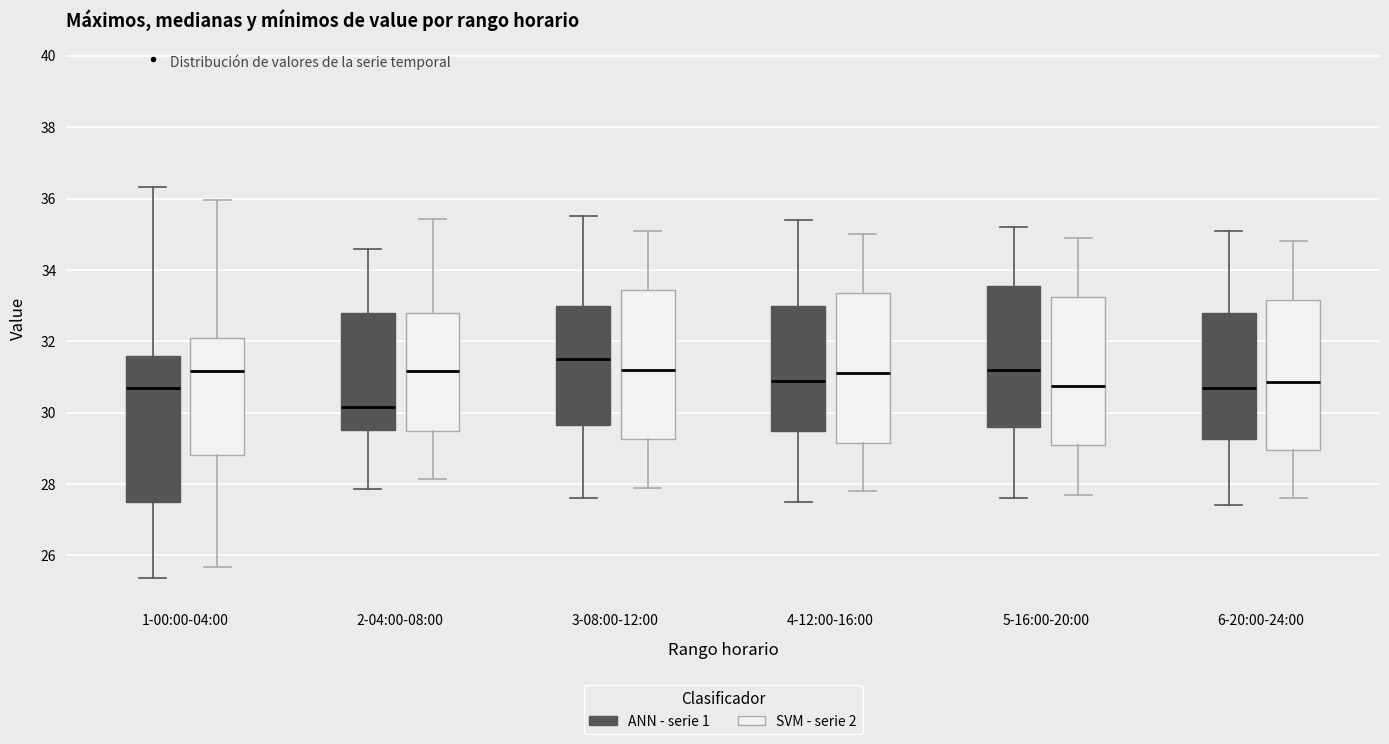

Reading left to right, read every box against the y-axis: the position of its median line, the range the box covers, and the ends of its whiskers. The values are not printed on the chart, so give them approximately, as read against the axis.

1-00:00-04:00 (ANN - serie 1): median 30.8, box 27.6 to 31.6, whiskers 25.4 to 36.4
1-00:00-04:00 (SVM - serie 2): median 31.2, box 28.8 to 32.2, whiskers 25.6 to 36.0
2-04:00-08:00 (ANN - serie 1): median 30.2, box 29.6 to 32.8, whiskers 27.8 to 34.6
2-04:00-08:00 (SVM - serie 2): median 31.2, box 29.4 to 32.8, whiskers 28.2 to 35.4
3-08:00-12:00 (ANN - serie 1): median 31.6, box 29.6 to 33.0, whiskers 27.6 to 35.6
3-08:00-12:00 (SVM - serie 2): median 31.2, box 29.2 to 33.4, whiskers 28.0 to 35.2
4-12:00-16:00 (ANN - serie 1): median 31.0, box 29.6 to 33.0, whiskers 27.6 to 35.4
4-12:00-16:00 (SVM - serie 2): median 31.2, box 29.2 to 33.4, whiskers 27.8 to 35.0
5-16:00-20:00 (ANN - serie 1): median 31.2, box 29.6 to 33.6, whiskers 27.6 to 35.2
5-16:00-20:00 (SVM - serie 2): median 30.8, box 29.2 to 33.2, whiskers 27.8 to 35.0
6-20:00-24:00 (ANN - serie 1): median 30.8, box 29.2 to 32.8, whiskers 27.4 to 35.2
6-20:00-24:00 (SVM - serie 2): median 30.8, box 29.0 to 33.2, whiskers 27.6 to 34.8